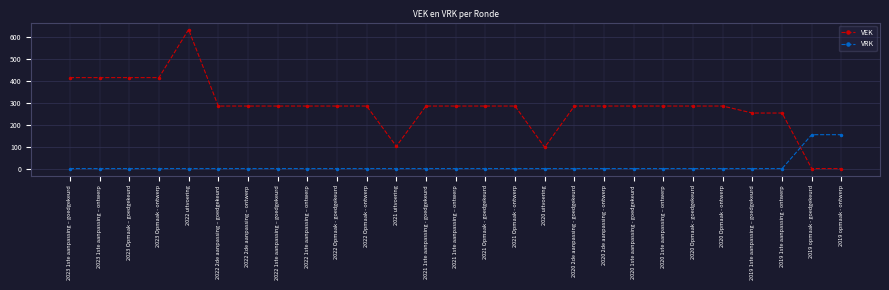

What is the difference between the maximum and minimum values in the VRK series?

155